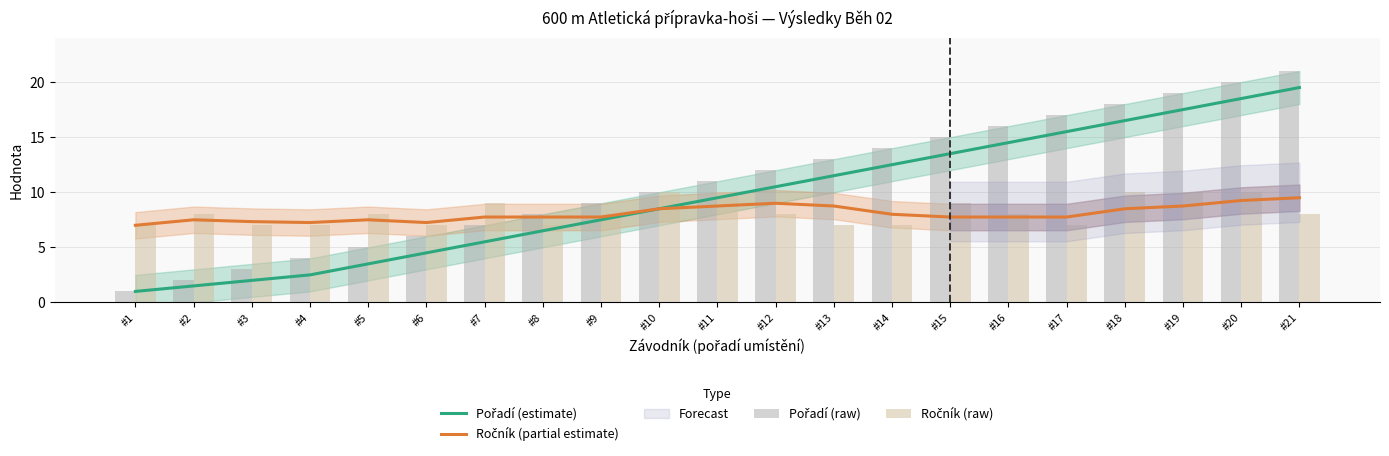

Reading right to left, transcribe all the data shown in this chart.

Pořadí (estimate): #21=19.5	#20=18.5	#19=17.5	#18=16.5	#17=15.5	#16=14.5	#15=13.5	#14=12.5	#13=11.5	#12=10.5	#11=9.5	#10=8.5	#9=7.5	#8=6.5	#7=5.5	#6=4.5	#5=3.5	#4=2.5	#3=2.0	#2=1.5	#1=1.0
Ročník (partial estimate): #21=9.5	#20=9.2	#19=8.8	#18=8.5	#17=7.8	#16=7.8	#15=7.8	#14=8.0	#13=8.8	#12=9.0	#11=8.8	#10=8.5	#9=7.8	#8=7.8	#7=7.8	#6=7.2	#5=7.5	#4=7.2	#3=7.3	#2=7.5	#1=7.0
Pořadí (raw): #21=21.0	#20=20.0	#19=19.0	#18=18.0	#17=17.0	#16=16.0	#15=15.0	#14=14.0	#13=13.0	#12=12.0	#11=11.0	#10=10.0	#9=9.0	#8=8.0	#7=7.0	#6=6.0	#5=5.0	#4=4.0	#3=3.0	#2=2.0	#1=1.0
Ročník (raw): #21=8.0	#20=10.0	#19=10.0	#18=10.0	#17=7.0	#16=8.0	#15=9.0	#14=7.0	#13=7.0	#12=8.0	#11=10.0	#10=10.0	#9=8.0	#8=7.0	#7=9.0	#6=7.0	#5=8.0	#4=7.0	#3=7.0	#2=8.0	#1=7.0